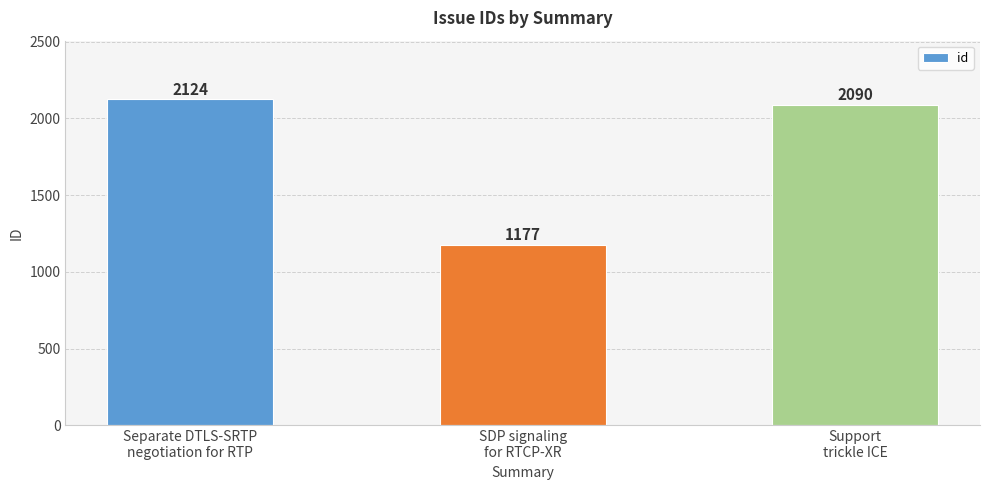

How many bars are there in total?

3